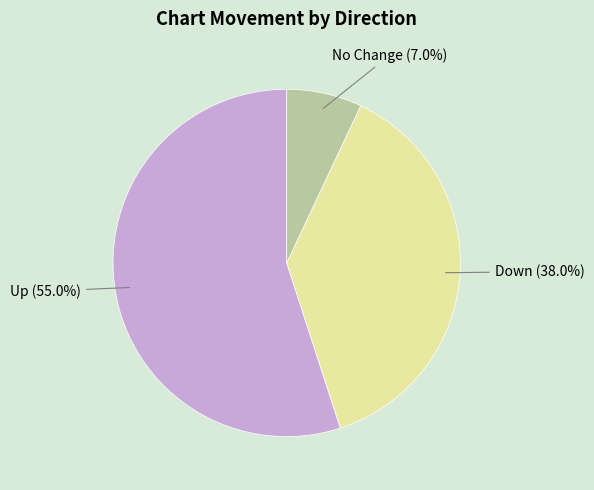

Does any single category account for the majority?

Yes